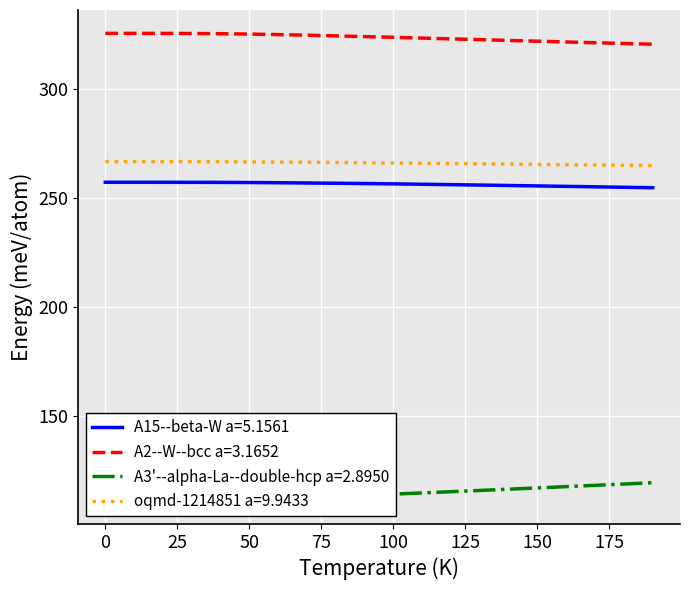

True or false: A2--W--bcc a=3.1652 and A15--beta-W a=5.1561 intersect in this chart.

False